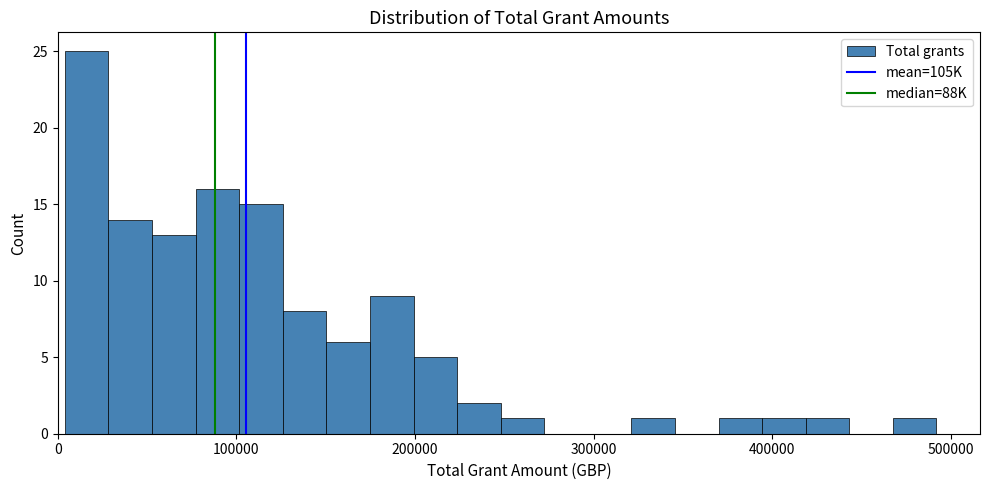

Around what value on the x-axis is the tallest bar? Give the approximate position of its centre, as read against the axis.

20000